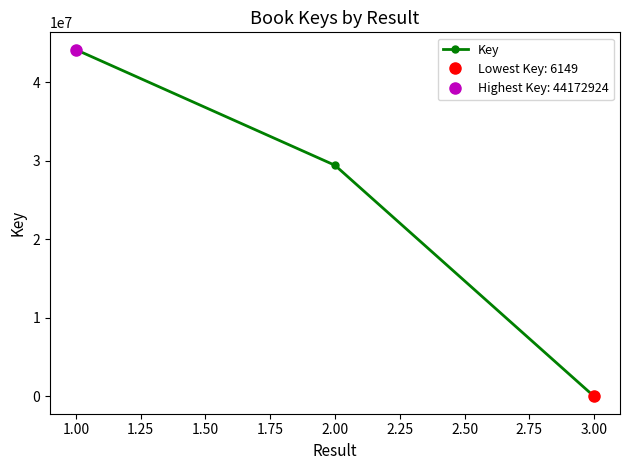

How many lines are shown in the chart?

1